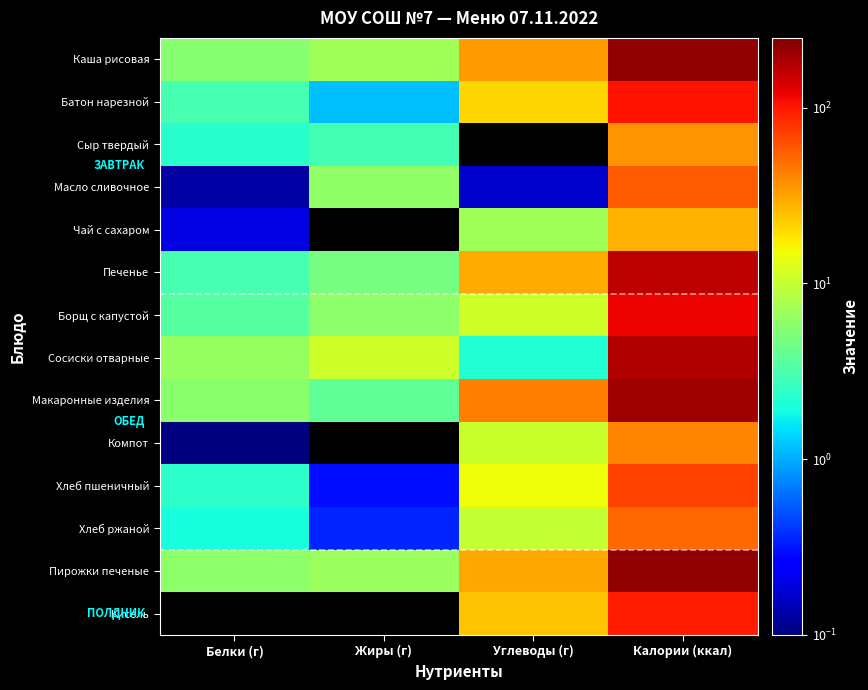

Between Калории (ккал) and Жиры (г), which is larger?

Калории (ккал)